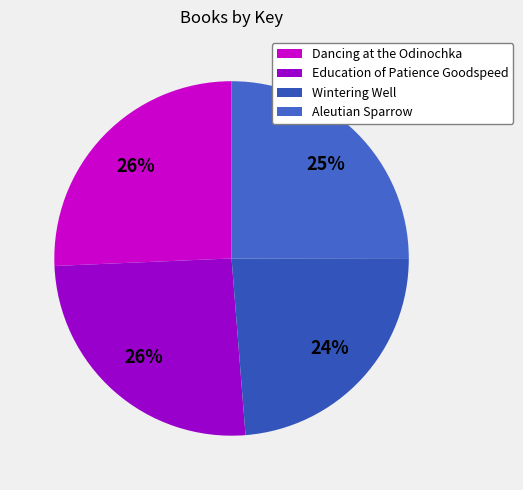

Combined, what portion of the pie is Aleutian Sparrow and Dancing at the Odinochka?

50.7%